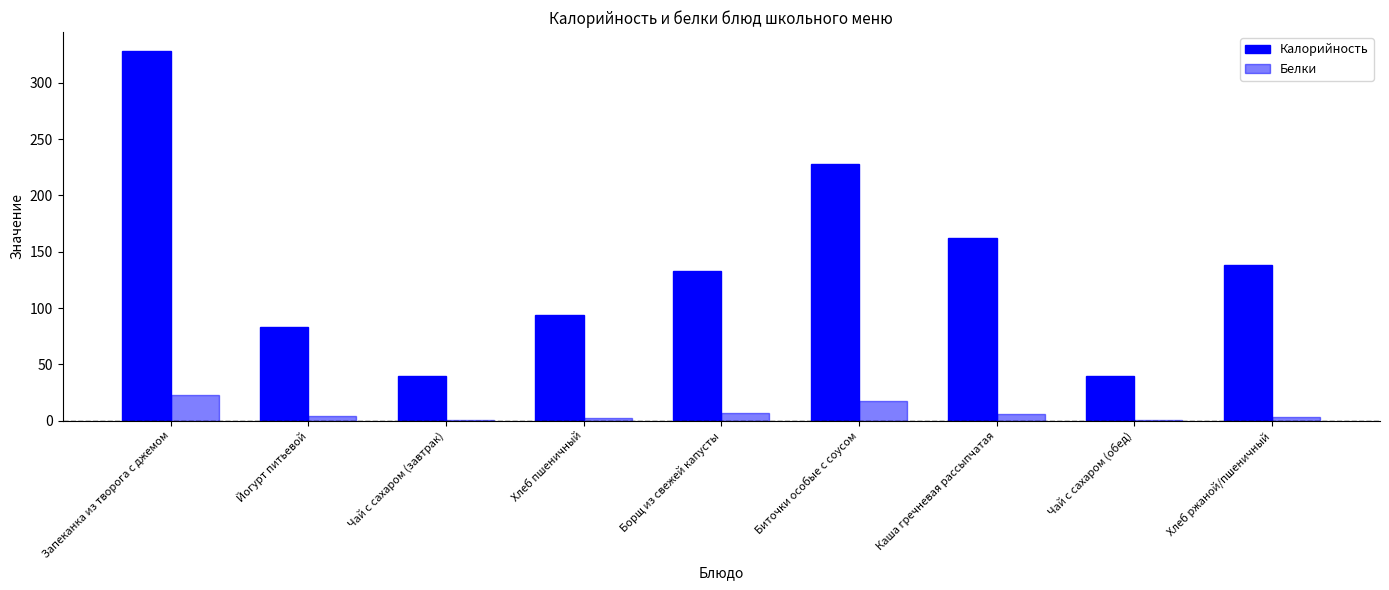

How many groups of bars are there?

9